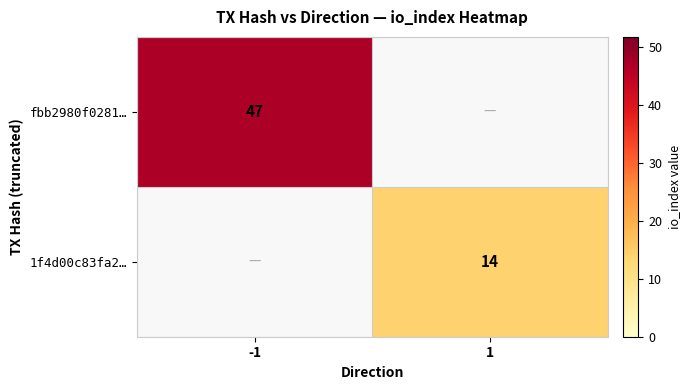

Is it true that 1f4d00c83fa2… equals 7 at 1?

False